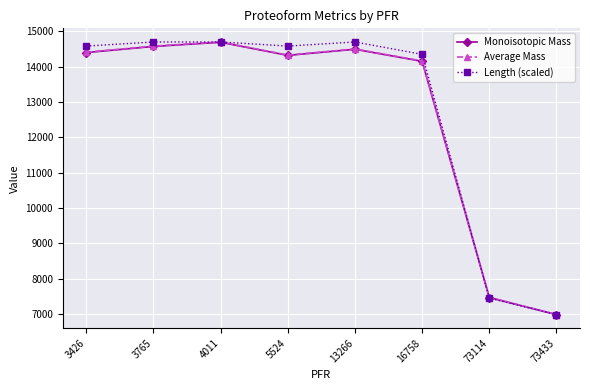

What is the maximum value shown in the chart?

14702.8